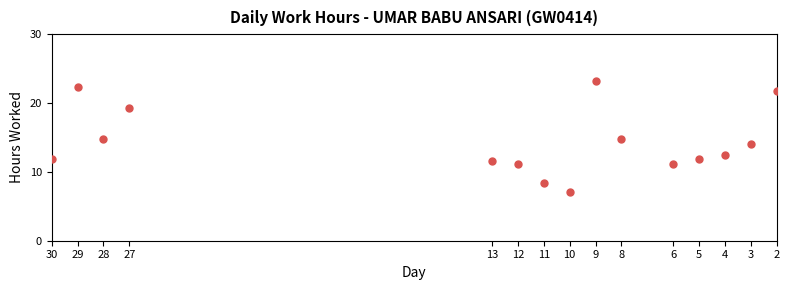

What is the range of X values (max minus min)?

28.0